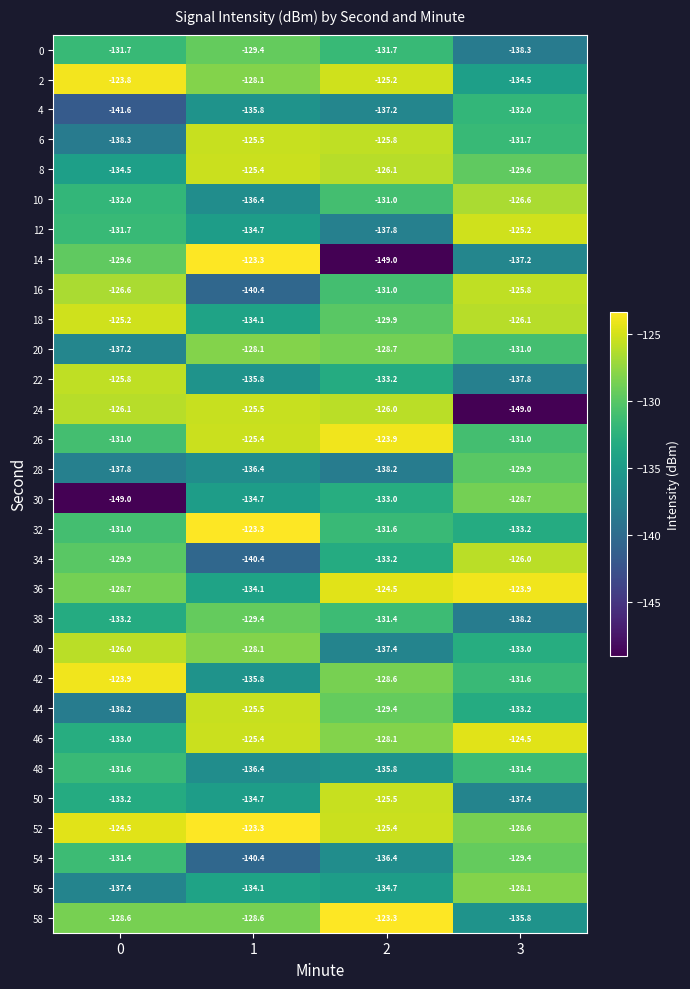

What is the greatest value displayed?

-123.3